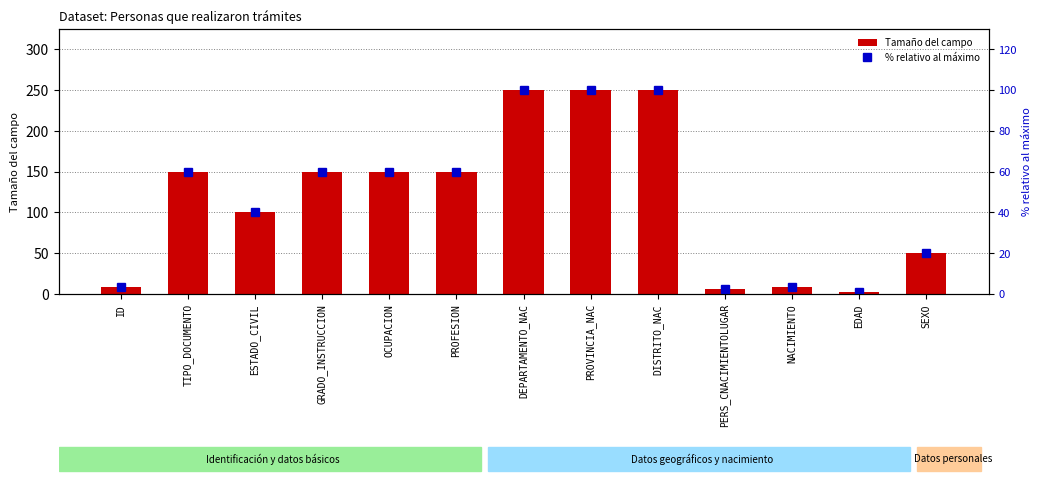

What is the smallest value displayed?

1.2